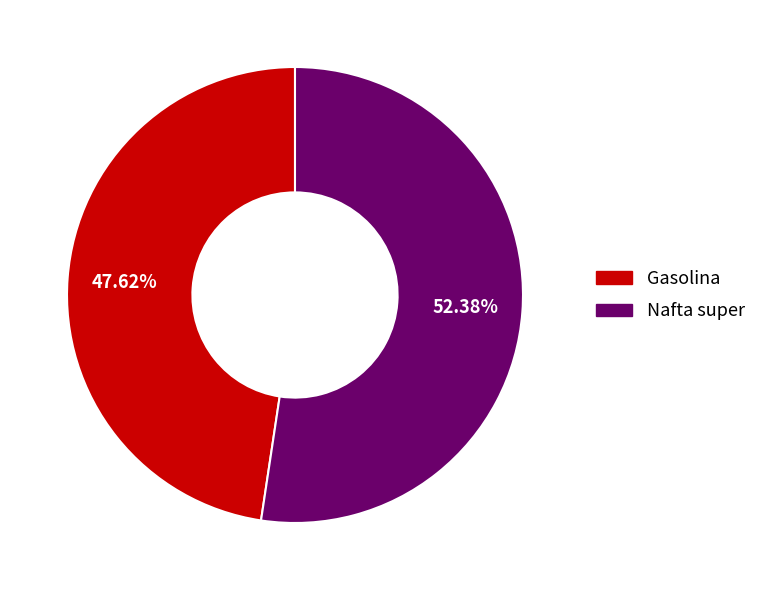

To the nearest percent, what is the average slice percentage?

50%